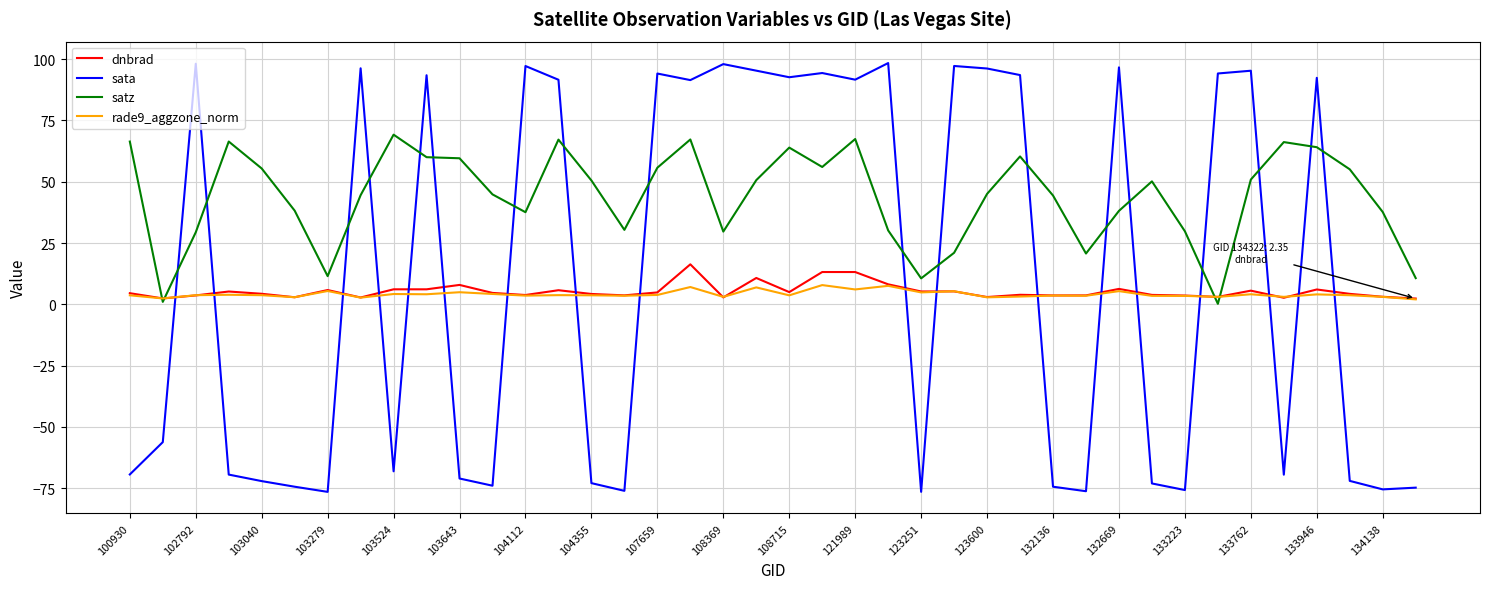

How many lines are shown in the chart?

4